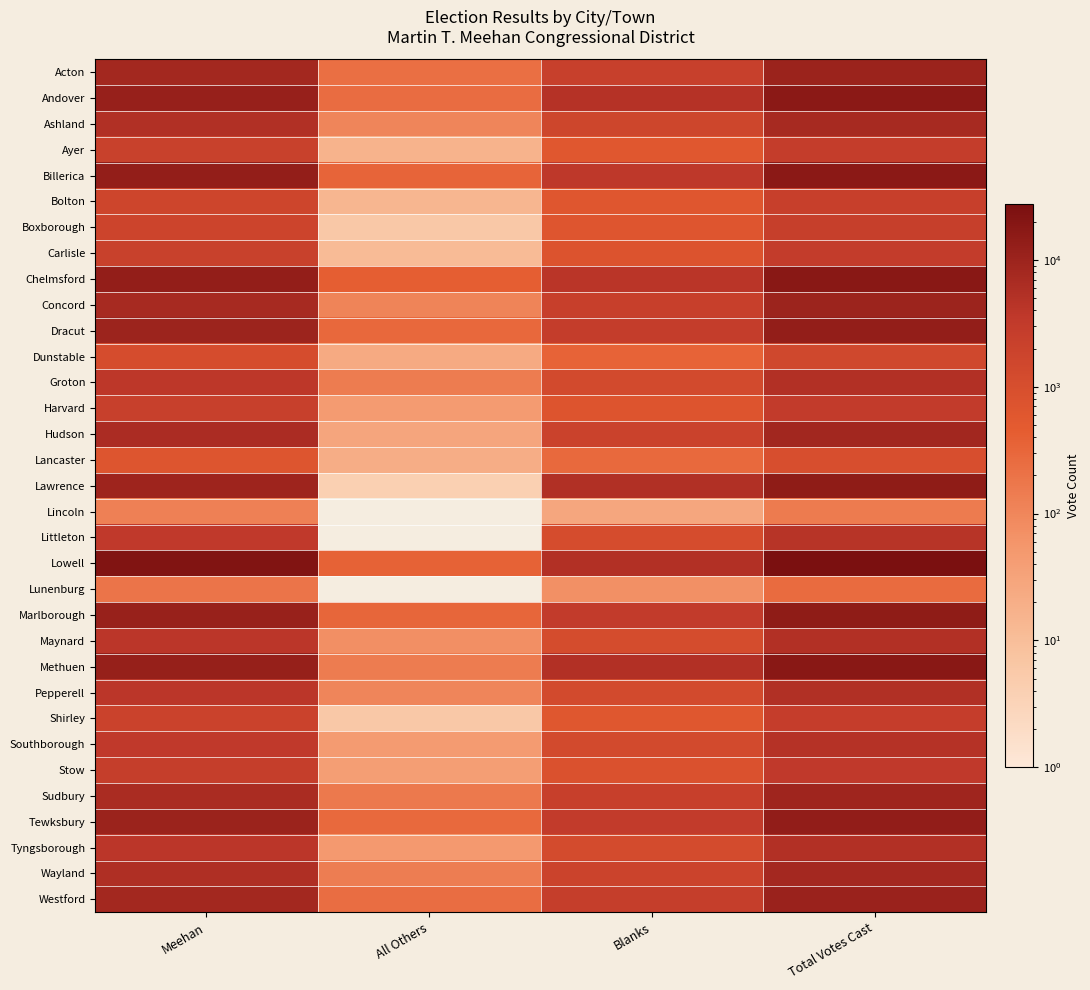

What is the spread (max minus min) of values at All Others?

430